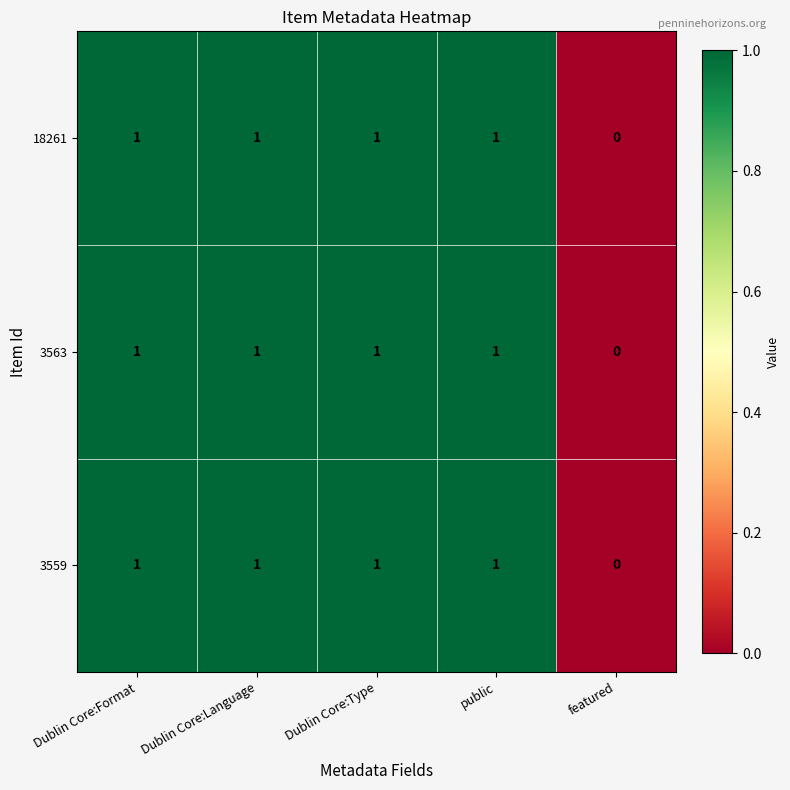

At which label is 3559 closest to 0?

featured